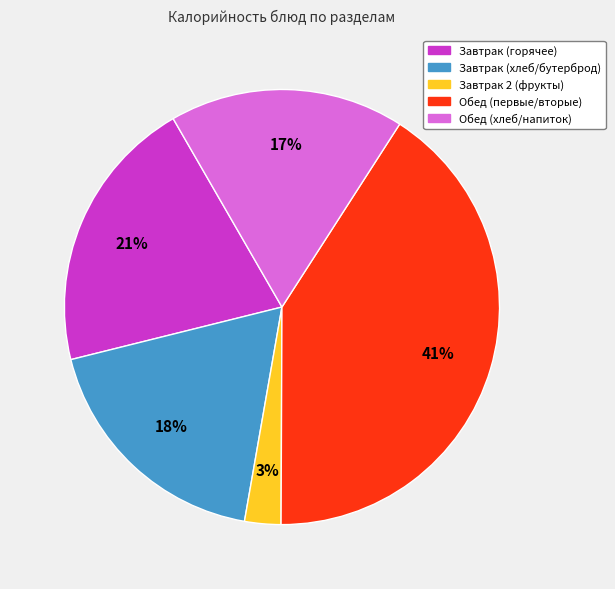

What is the smallest slice in the pie chart?

Завтрак 2 (фрукты)